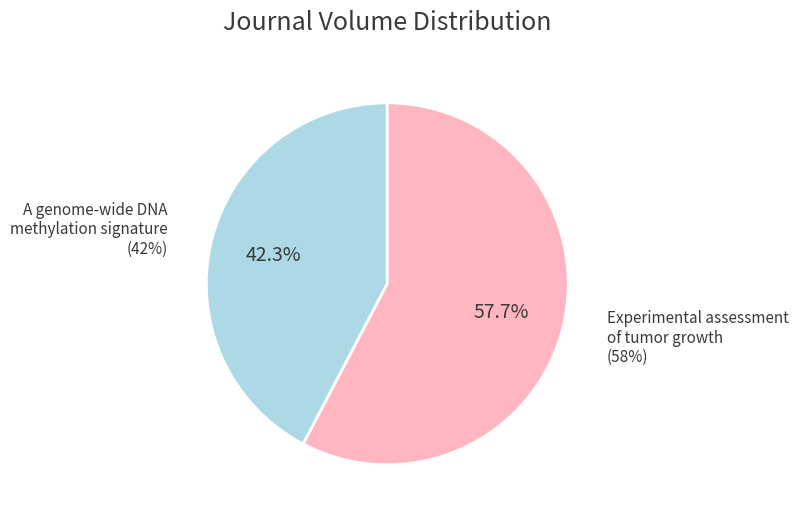

How many segments does this pie chart have?

2